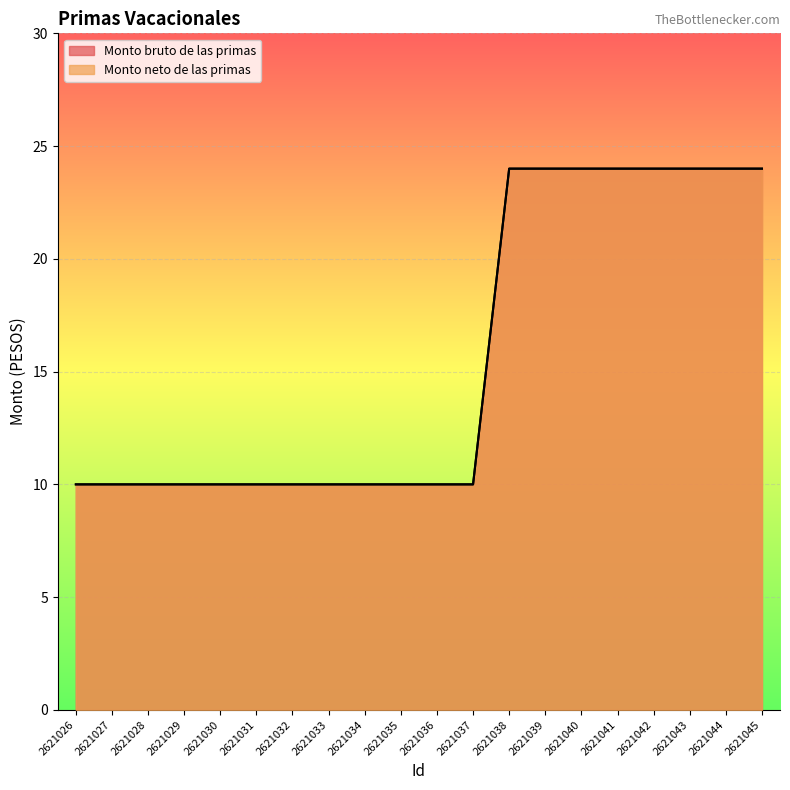

What is the highest value of the Monto neto de las primas series?

24